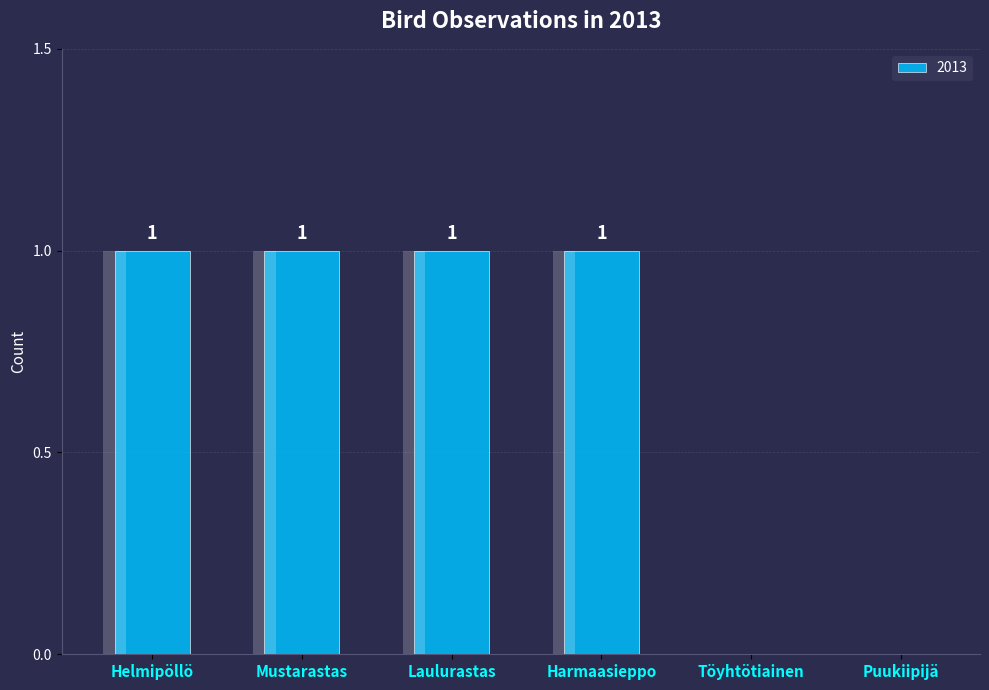

What is the change in value from Mustarastas to Töyhtötiainen?

-1